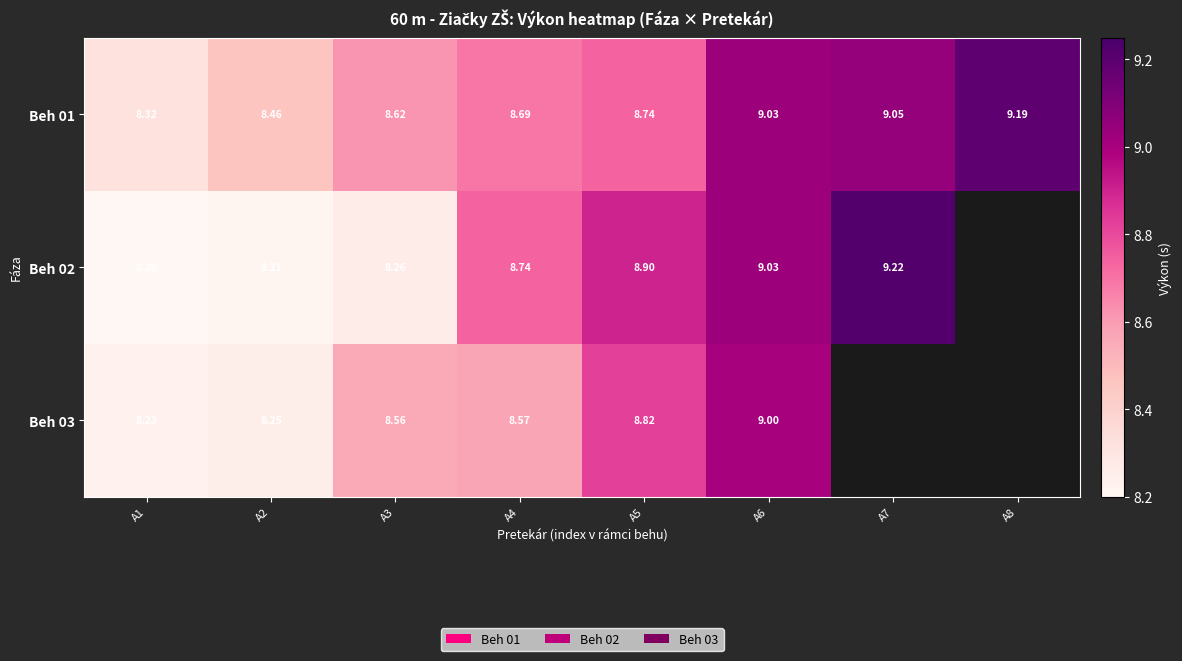

Is the value of Beh 01 at A1 greater than the value of Beh 03 at A3?

No